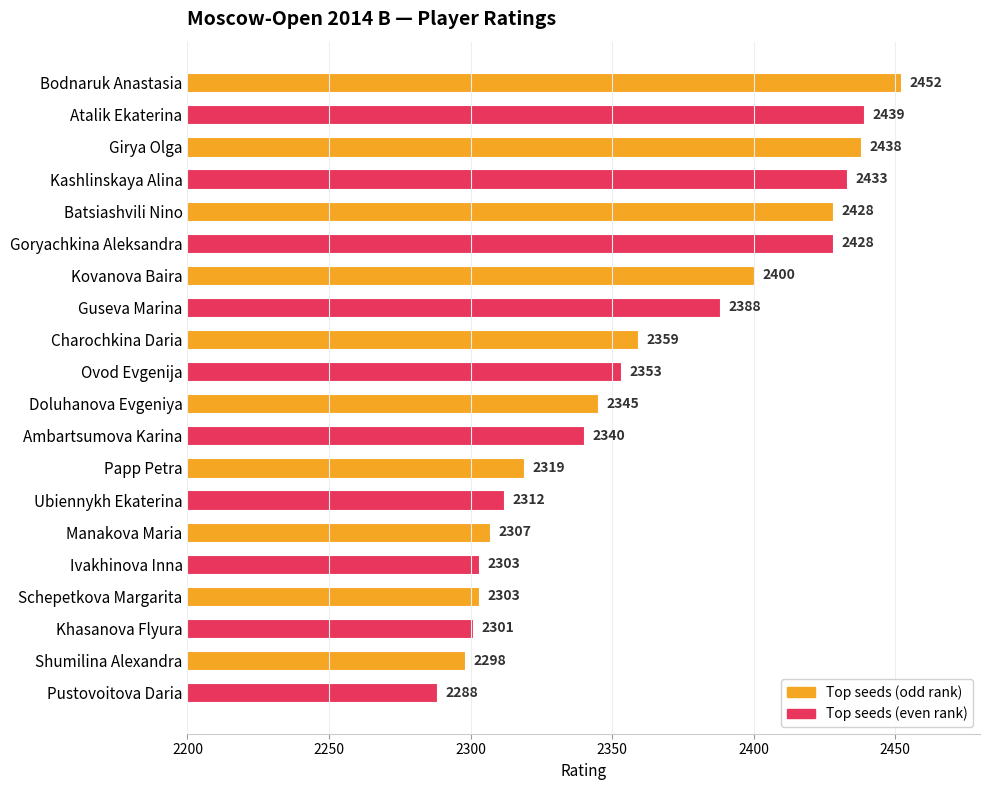

What is the sum of all values?

47234